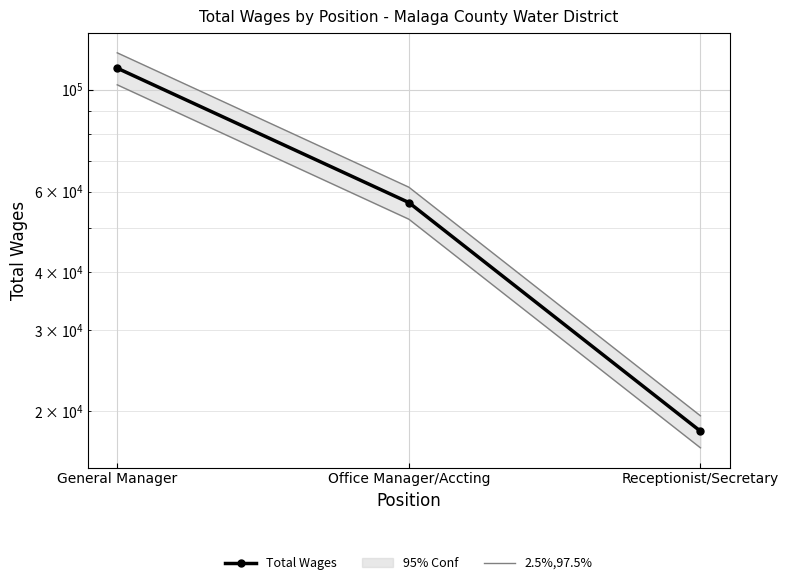

What is the difference between the Total Wages values at General Manager and Receptionist/Secretary?

93287.0